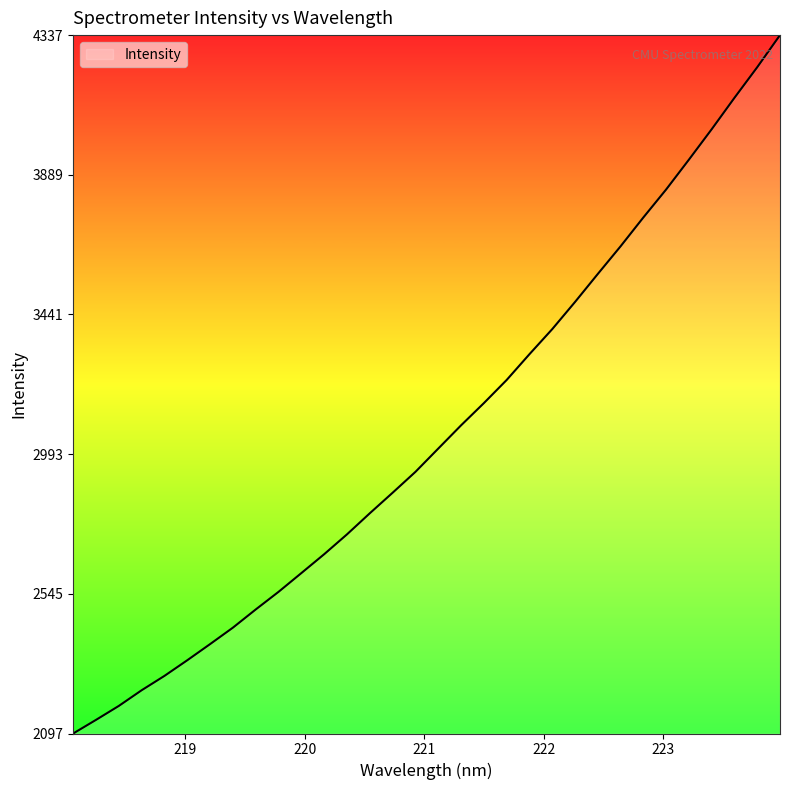

What is the minimum value shown in the chart?

2097.4